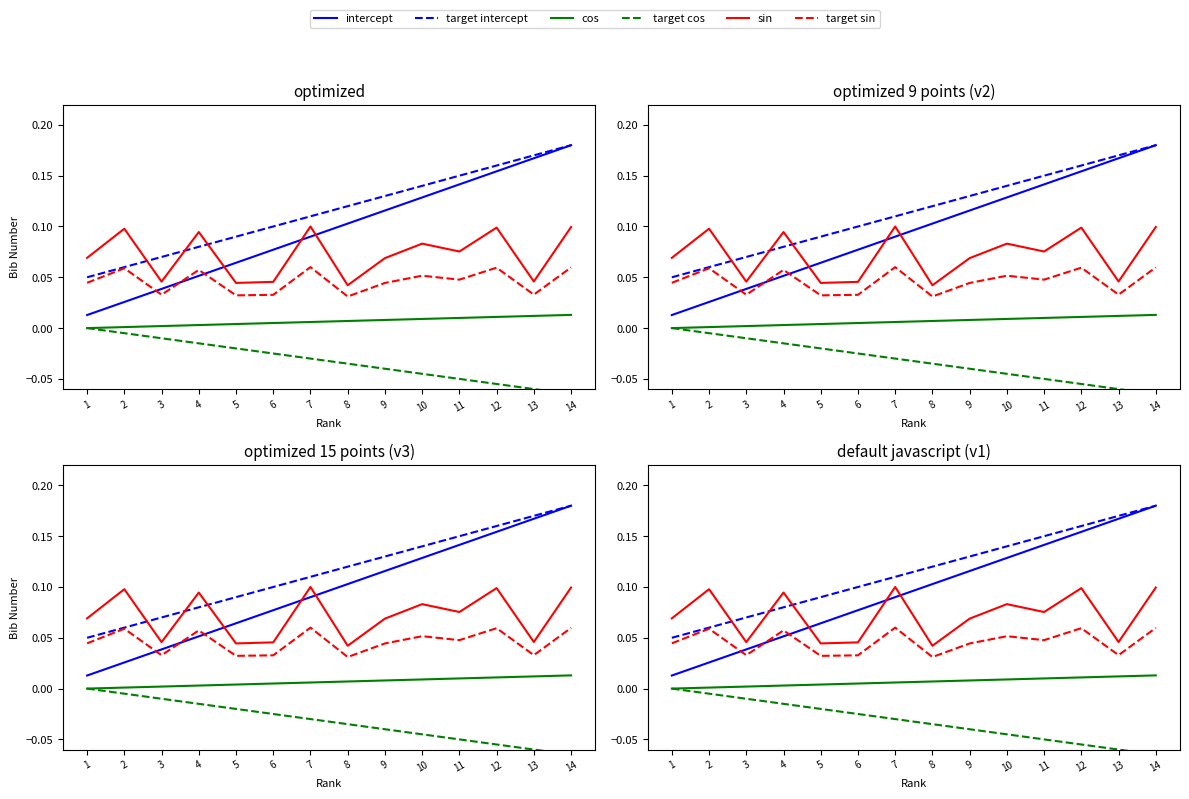

At which label does target intercept reach its minimum?

1